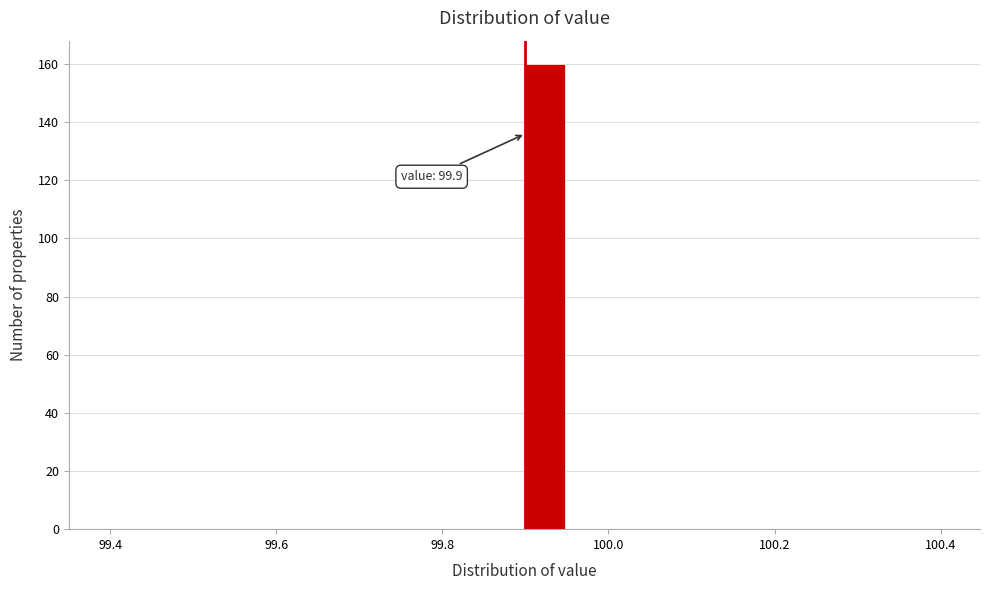

Read against the x-axis, roughly where is the centre of the tallest bar?

99.92